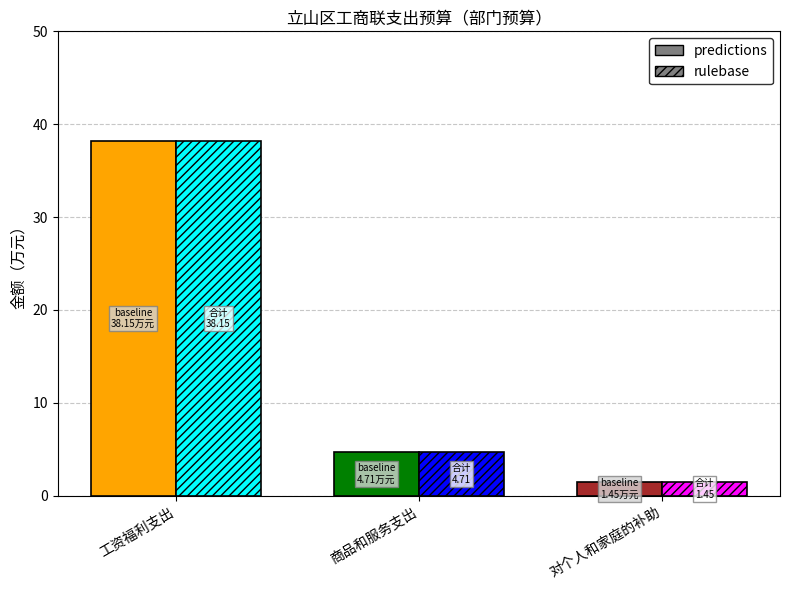

At which category is the sum across all series the highest?

工资福利支出